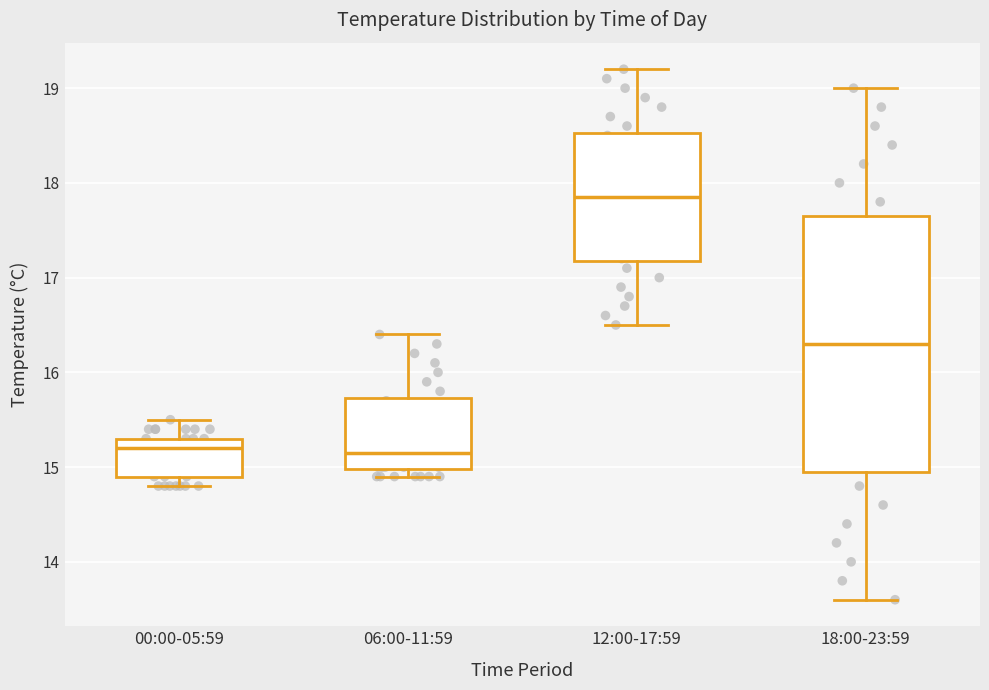

Reading left to right, transcribe this box plot: for each box, give where its median line is, the range the box spans, and where its two whiskers end, as read against the y-axis. The values are not printed on the chart, so give them approximately, as read against the axis.

00:00-05:59: median 15.2, box 14.9 to 15.3, whiskers 14.8 to 15.5
06:00-11:59: median 15.2, box 15.0 to 15.7, whiskers 14.9 to 16.4
12:00-17:59: median 17.9, box 17.2 to 18.5, whiskers 16.5 to 19.2
18:00-23:59: median 16.3, box 15.0 to 17.7, whiskers 13.6 to 19.0